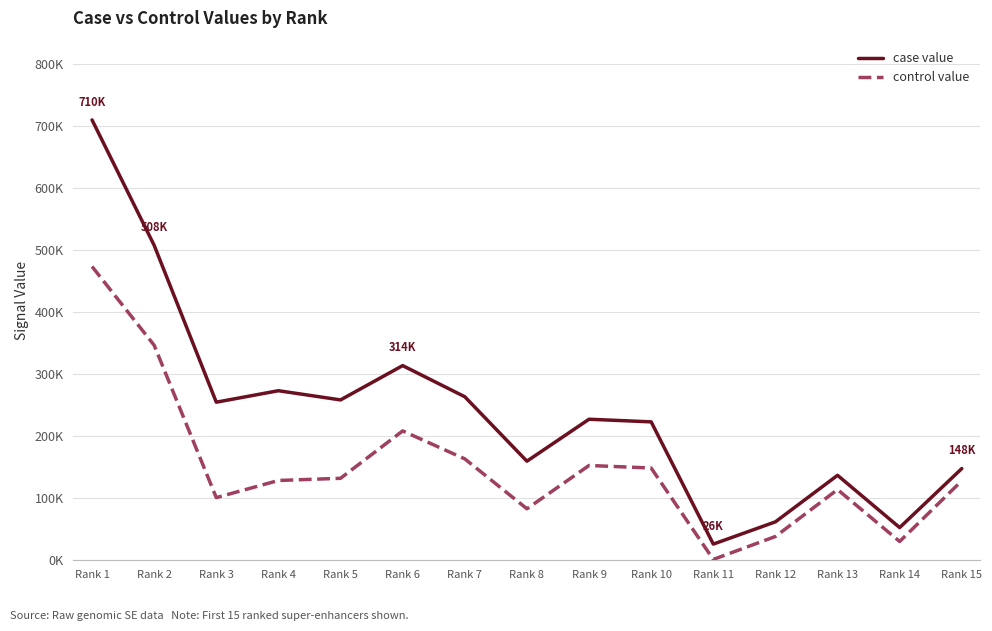

In case value, how many points are lower than both neighbors (excluding endpoints)?

5